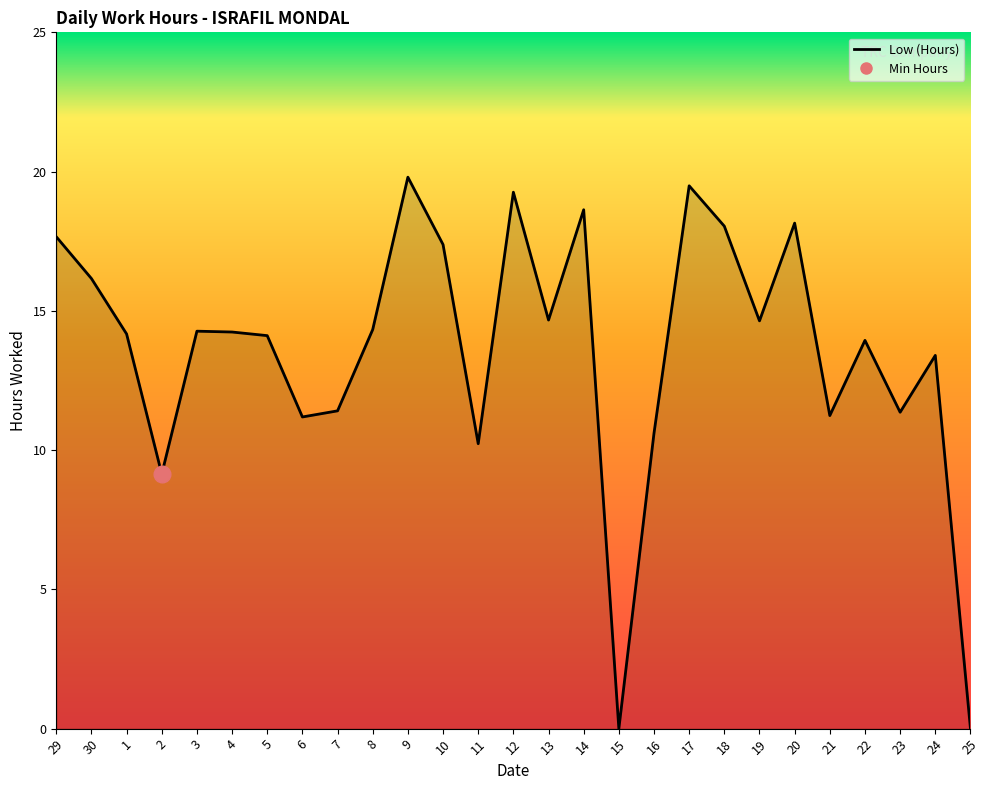

What value does the data have at 7?

11.4